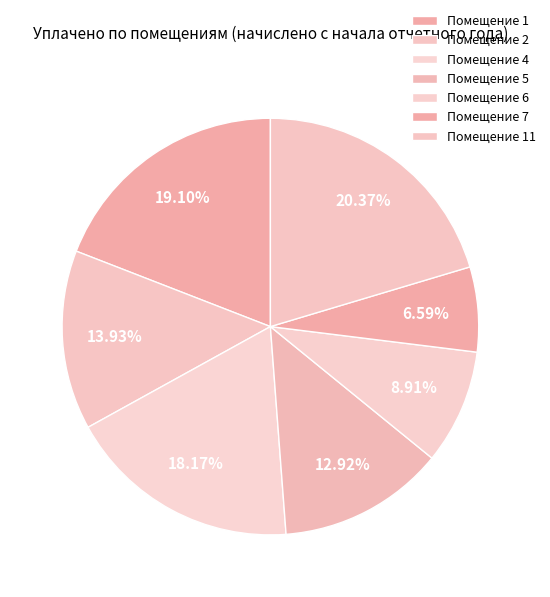

How many segments does this pie chart have?

7